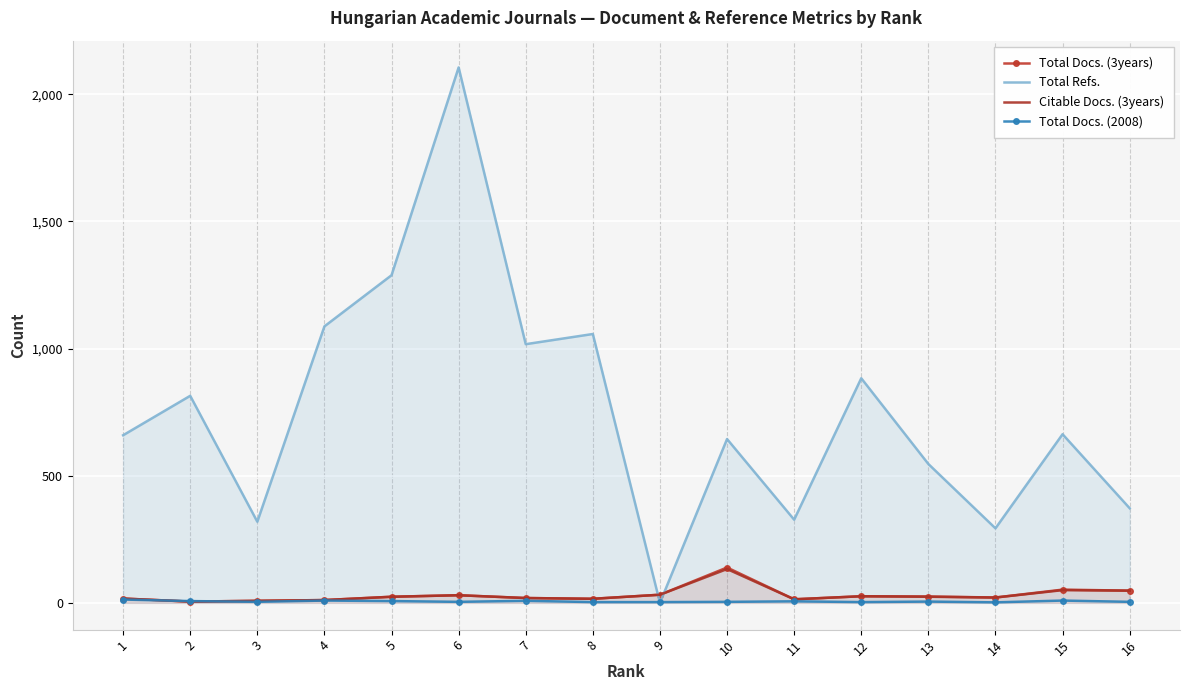

Between 11 and 3, which is larger?

11